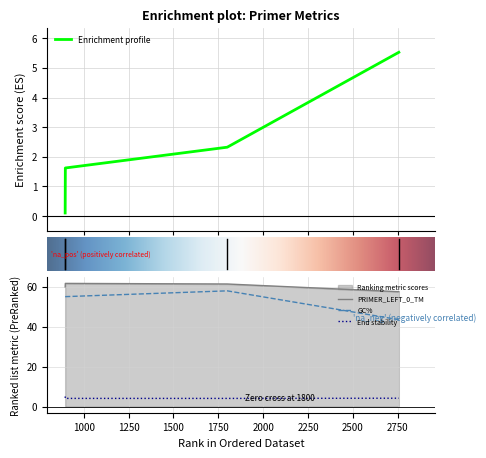

What is the average value of the PRIMER_LEFT_0_GC_PERCENT series?

52.8